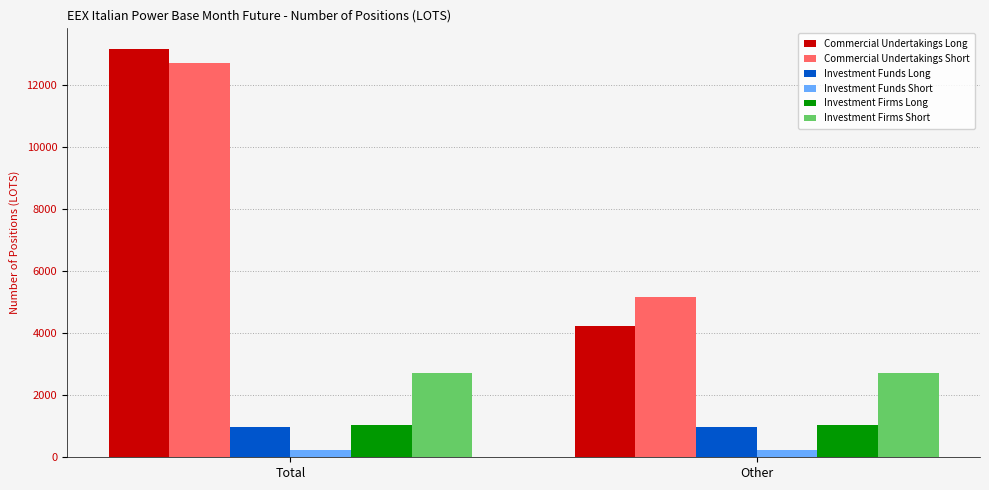

The Investment Firms Long series shows 1031.0 at Total. True or false?

True